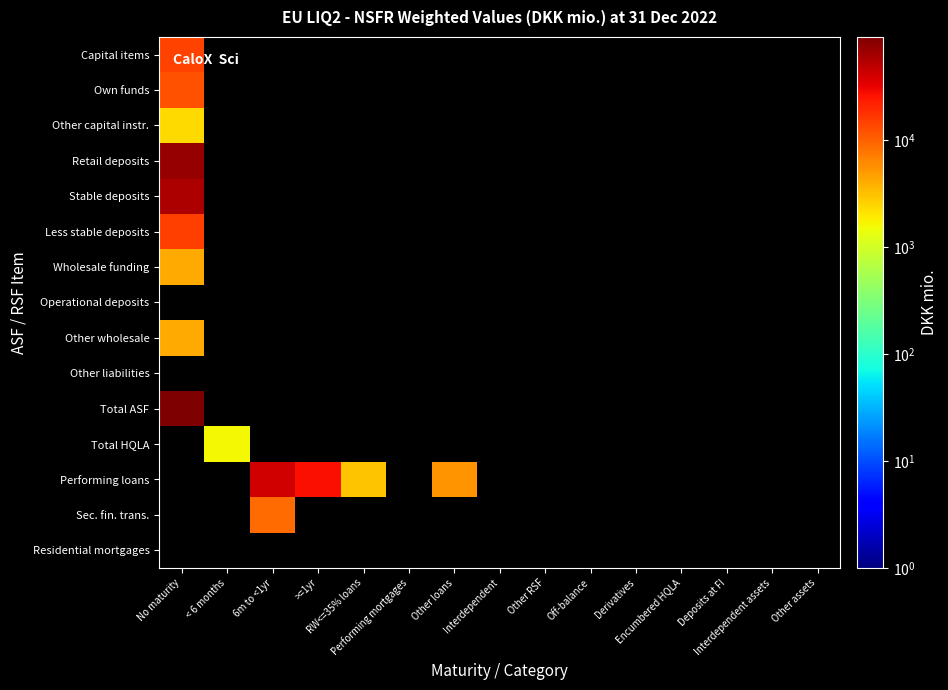

How many distinct data groups are displayed?

15